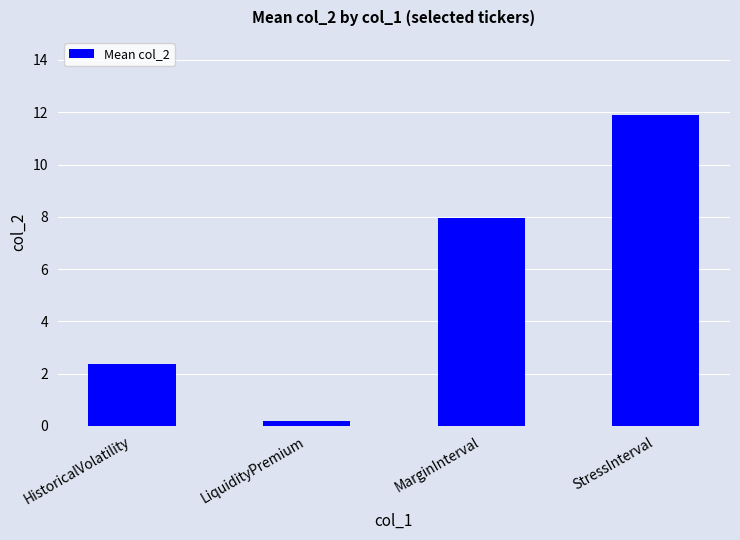

At which label does the data first exceed 7?

MarginInterval